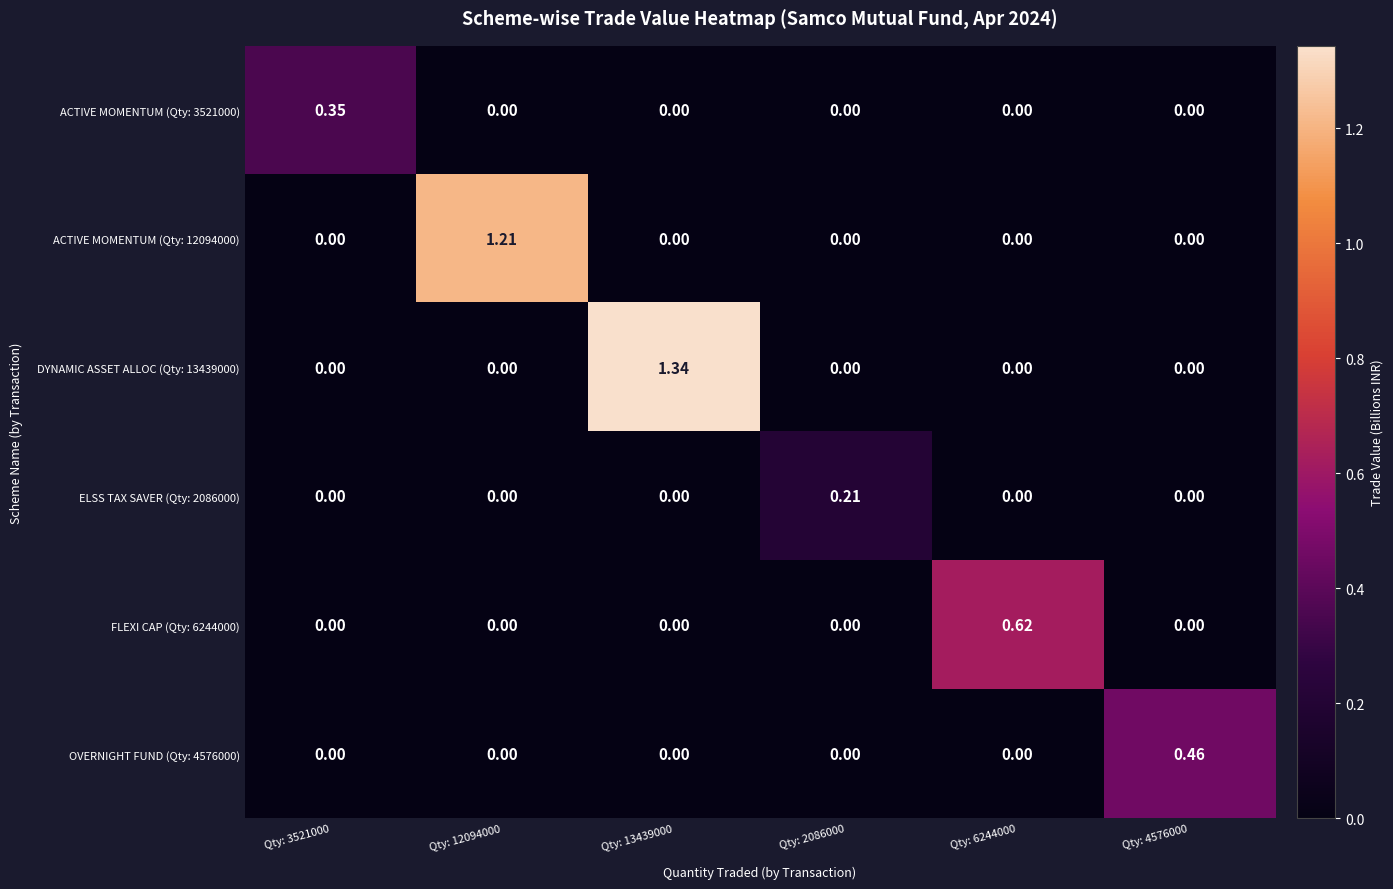

Rank the series by their maximum value, from highest to lowest.

DYNAMIC ASSET ALLOC (Qty: 13439000), ACTIVE MOMENTUM (Qty: 12094000), FLEXI CAP (Qty: 6244000), OVERNIGHT FUND (Qty: 4576000), ACTIVE MOMENTUM (Qty: 3521000), ELSS TAX SAVER (Qty: 2086000)